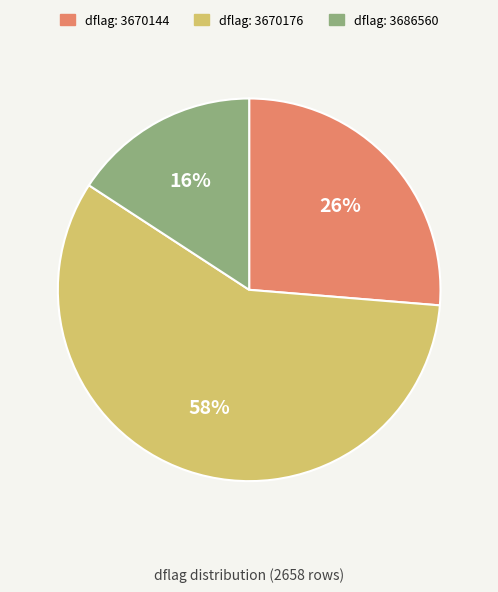

Is there any slice that represents more than half of the pie?

Yes